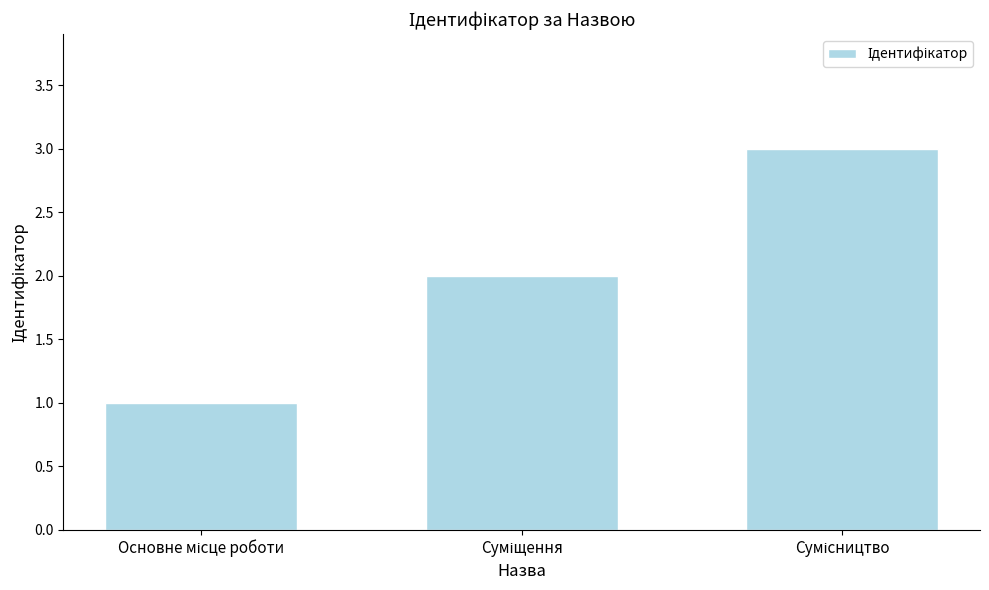

Reading left to right, transcribe all the data shown in this chart.

1	2	3